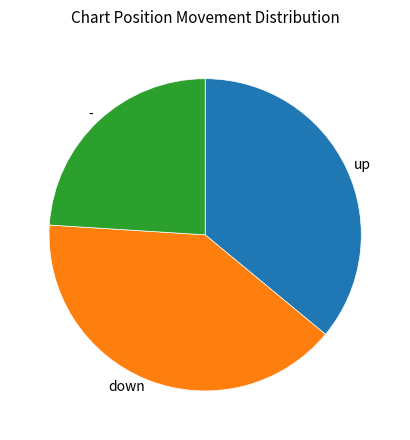

True or false: up accounts for 30% of the total.

False